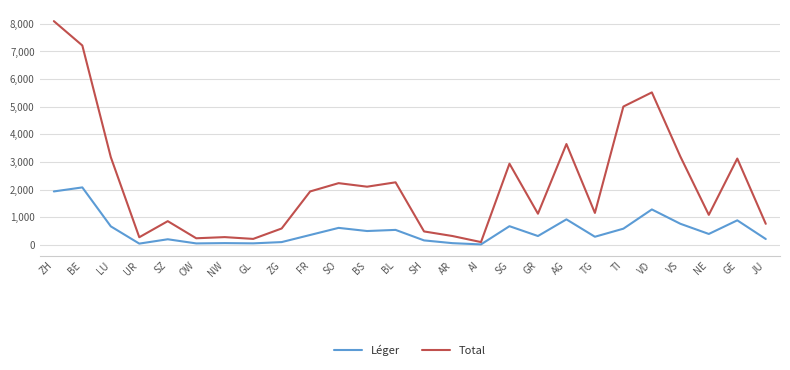

In Total, how many points are higher than both neighbors (excluding endpoints)?

8